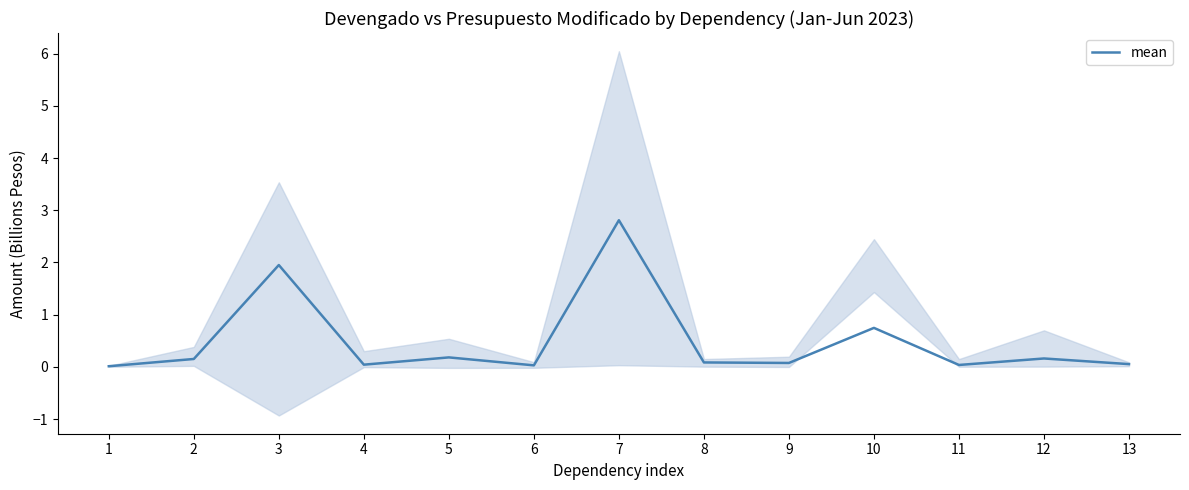

At which category does the chart reach its peak across all series?

7